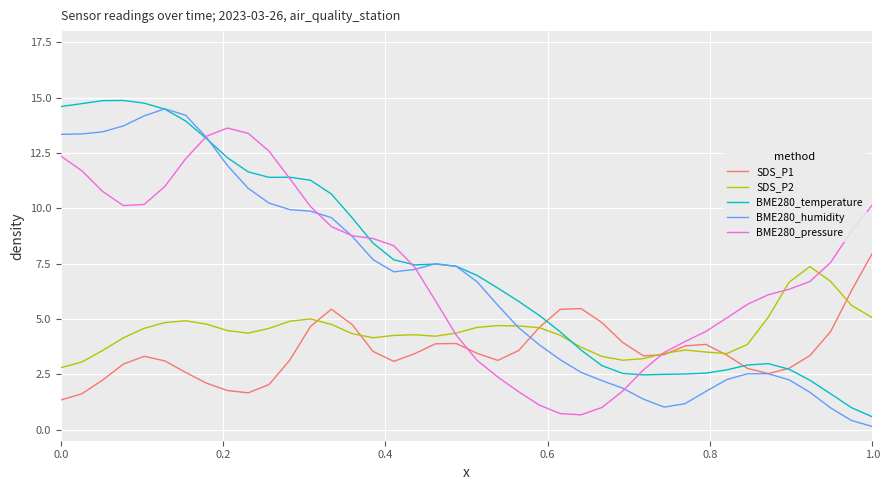

What is the maximum value for BME280_temperature?

14.9